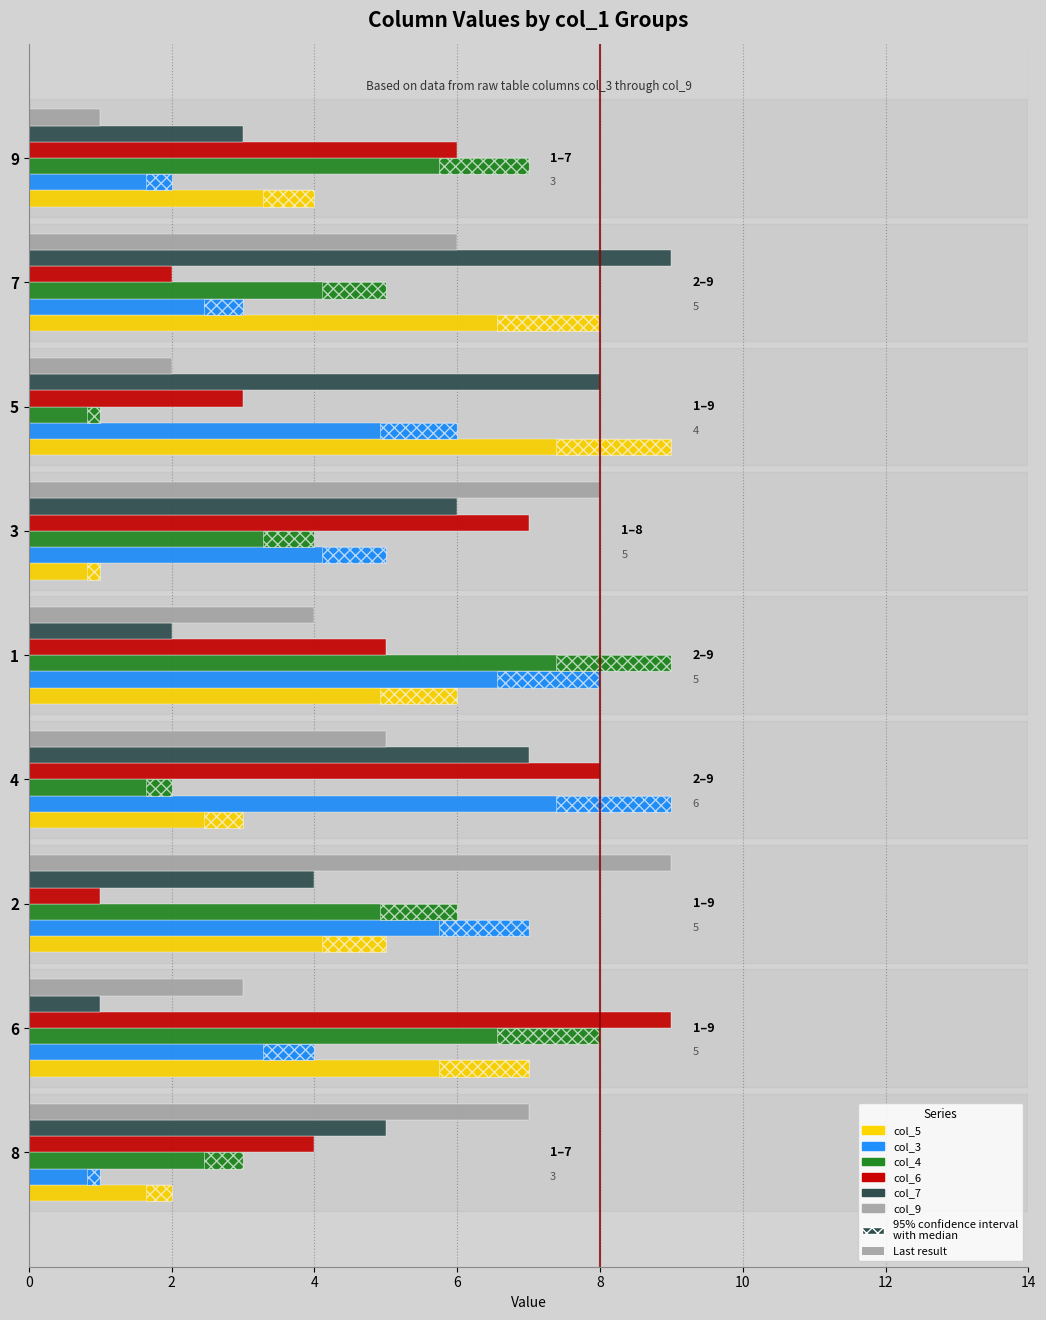

How many groups of bars are there?

9